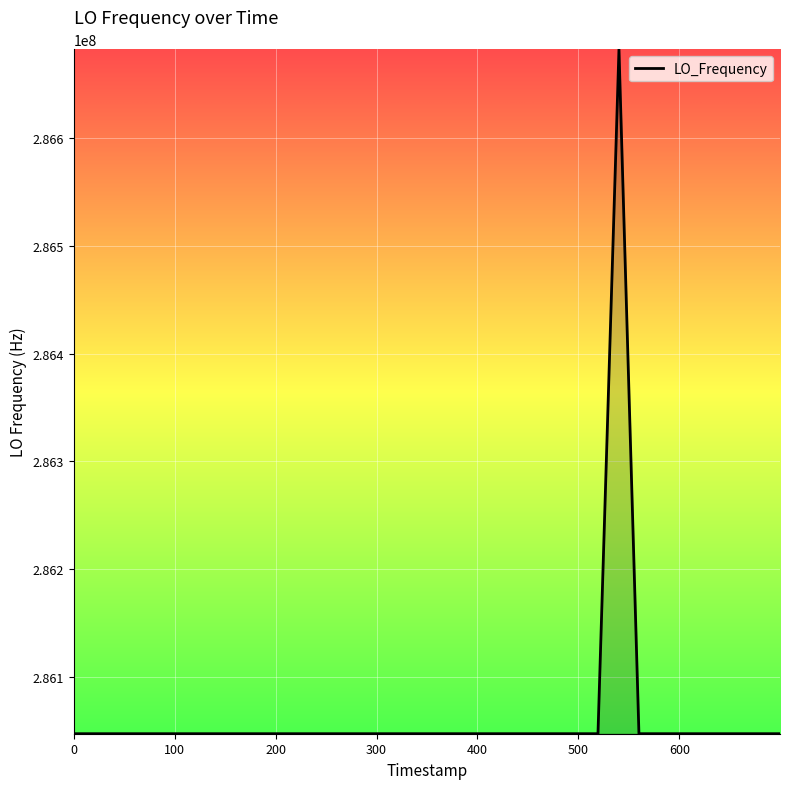

What is the greatest value displayed?

286682707.4